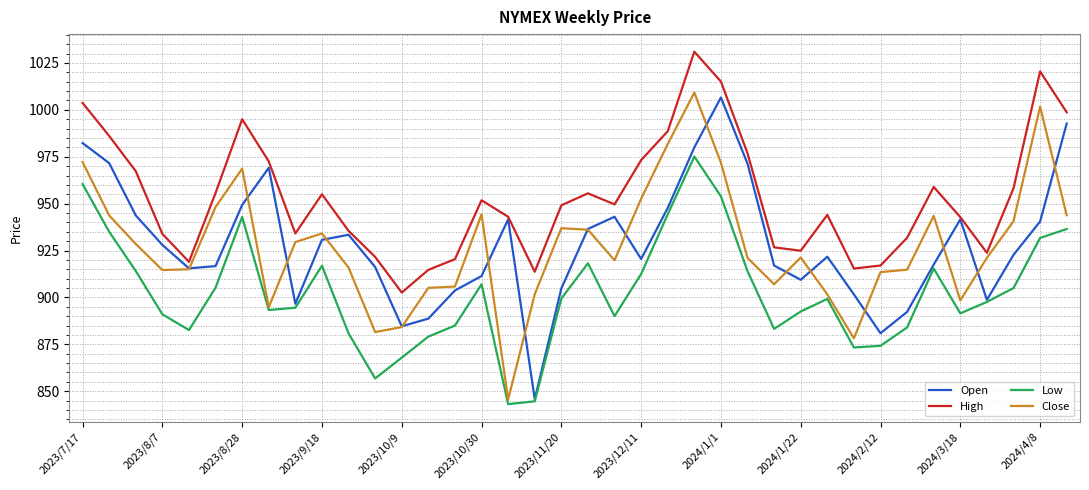

Which series has the largest total across all categories?

High